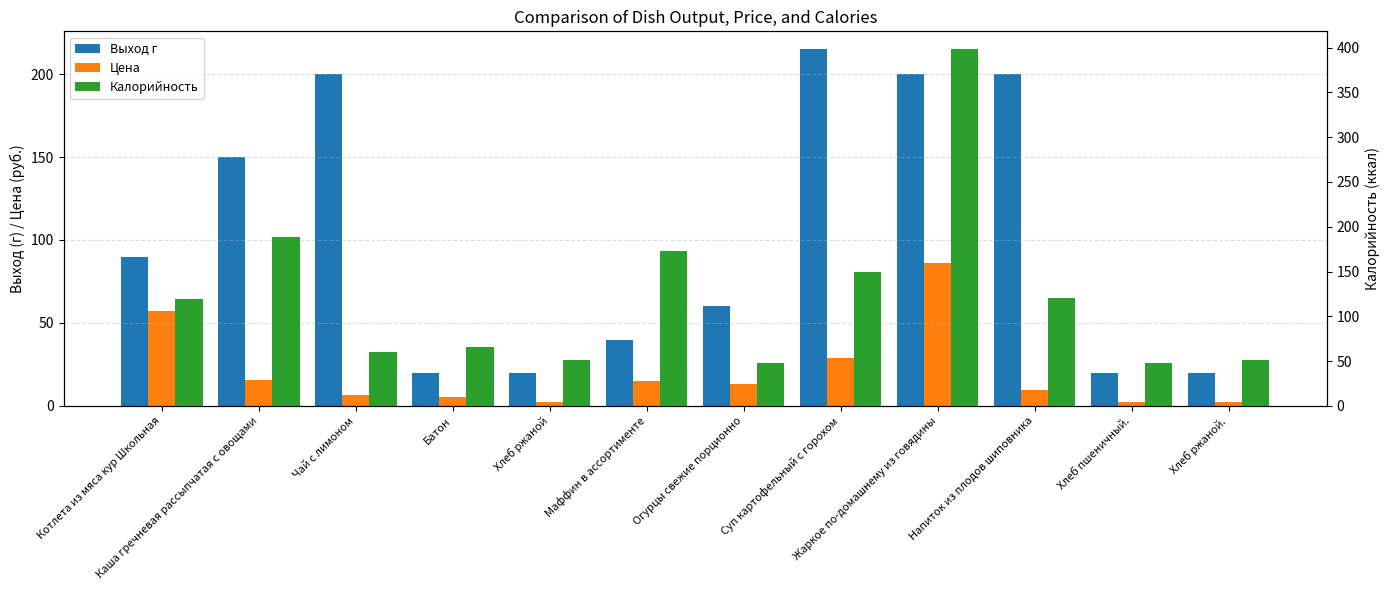

What is the total value across all series at Хлеб ржаной?

74.3